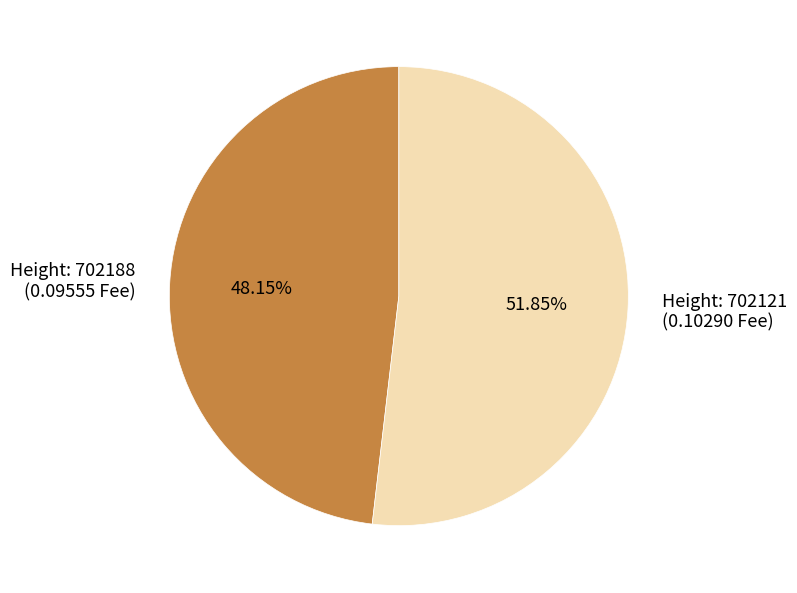

Is the sum of Height: 702188 (0.09555 Fee) and Height: 702121 (0.10290 Fee) greater than half?

Yes